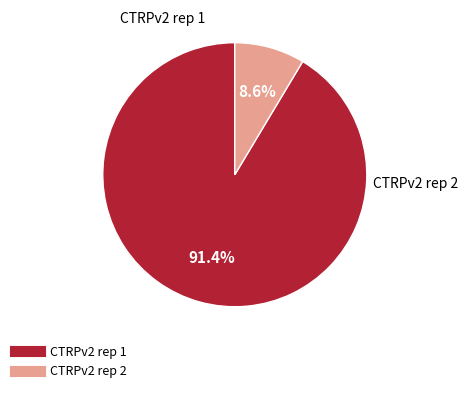

To the nearest percent, what is the combined percentage of CTRPv2 rep 2 and CTRPv2 rep 1?

100%